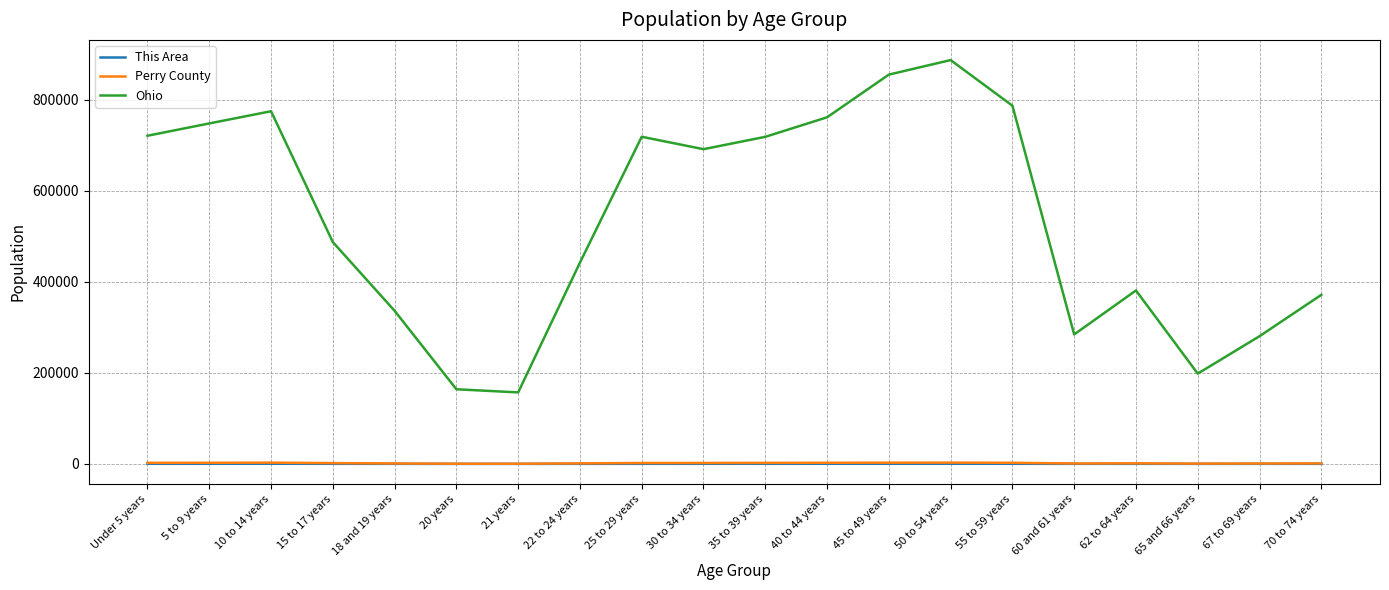

What is the minimum value shown in the chart?

41